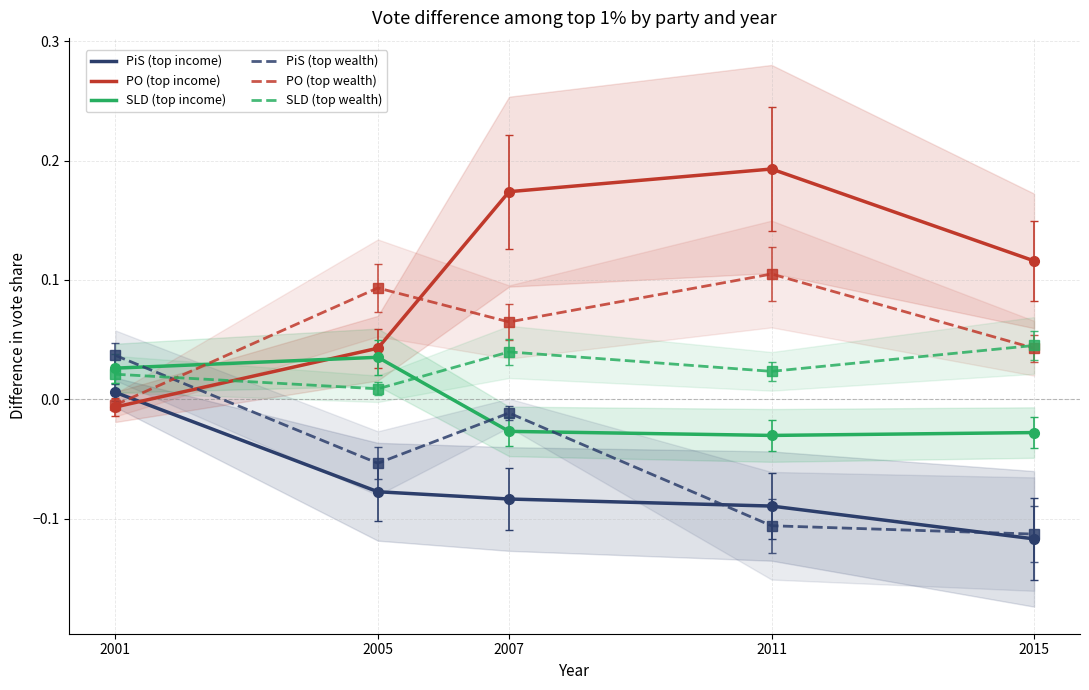

Between 2005 and 2007, which series saw the biggest shift?

PO (top income)